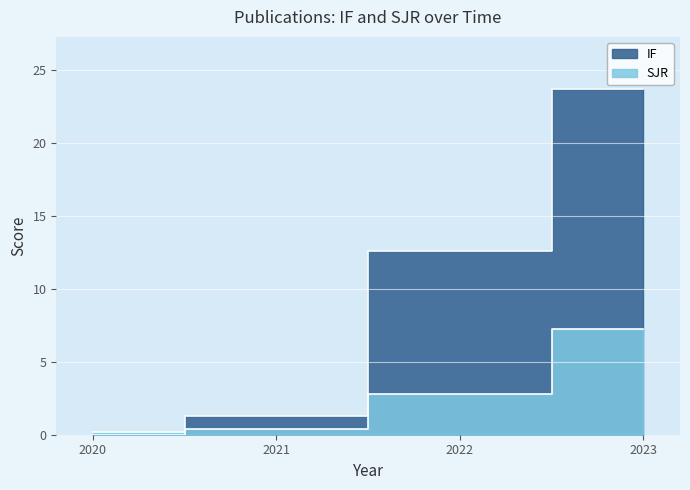

How many distinct data groups are displayed?

2